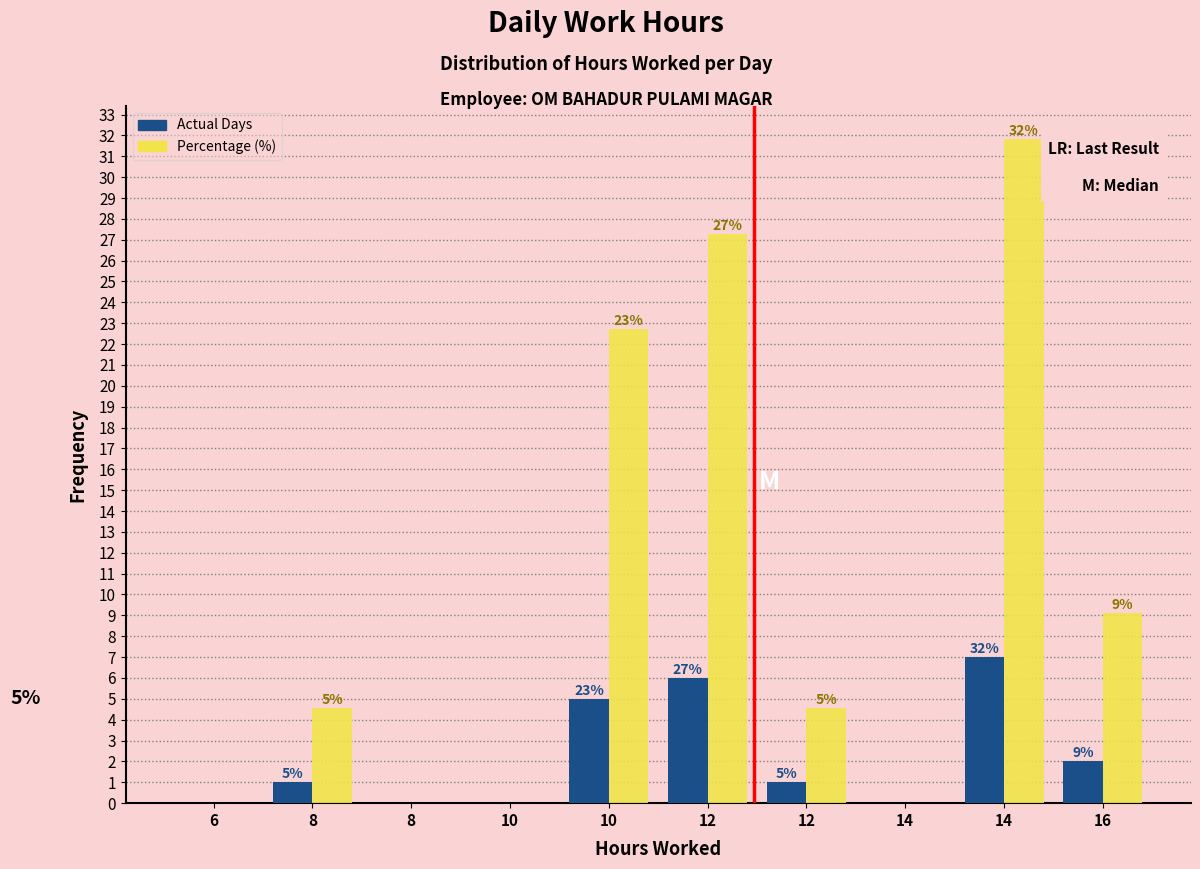

Are the bars grouped side by side (vs. stacked)?

Yes